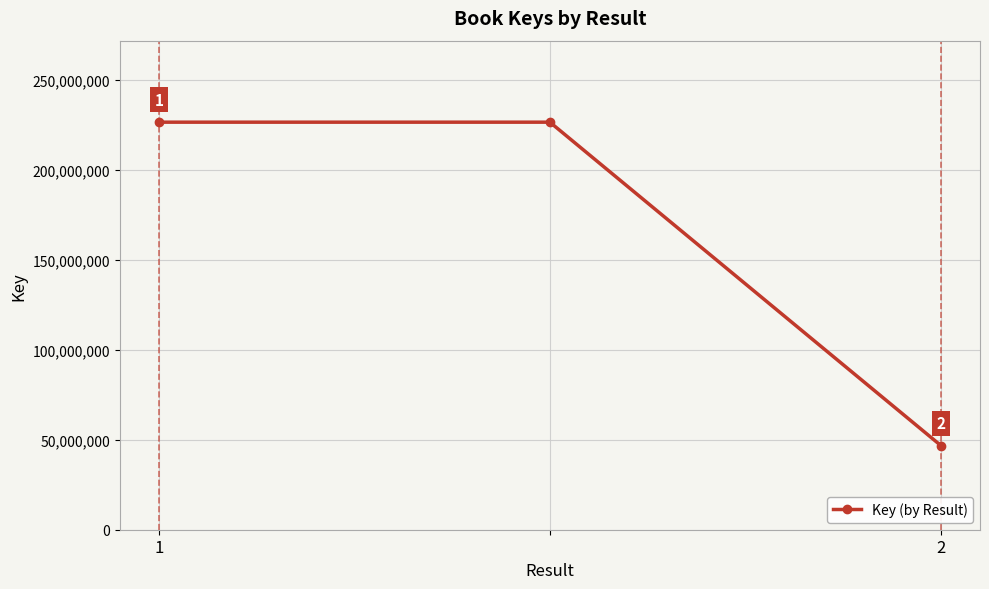

Count the values in the range 46789840 to 226569623.

3